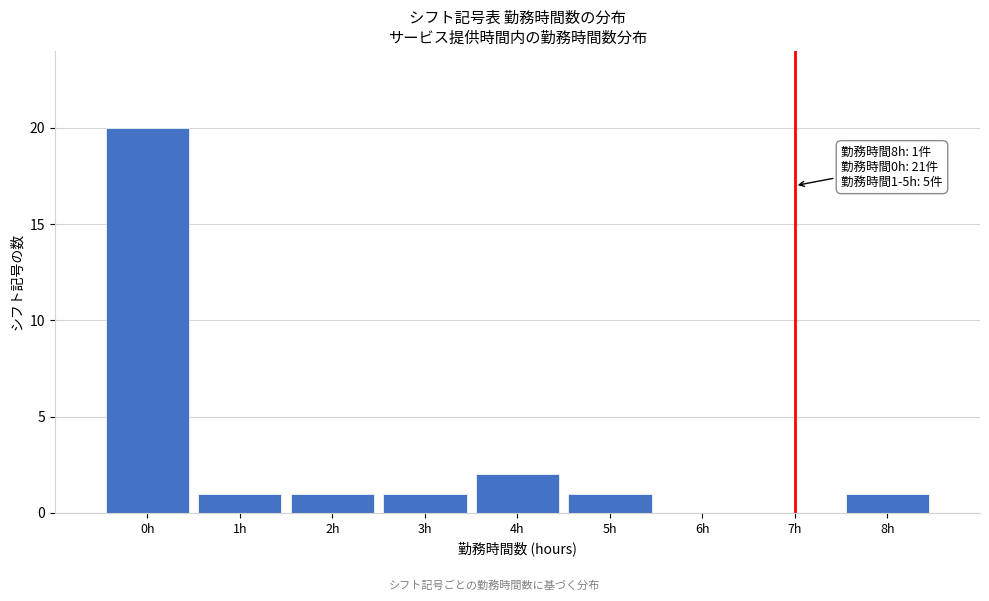

Over which range of the x-axis is the bar tallest?

-0.5 to 0.5